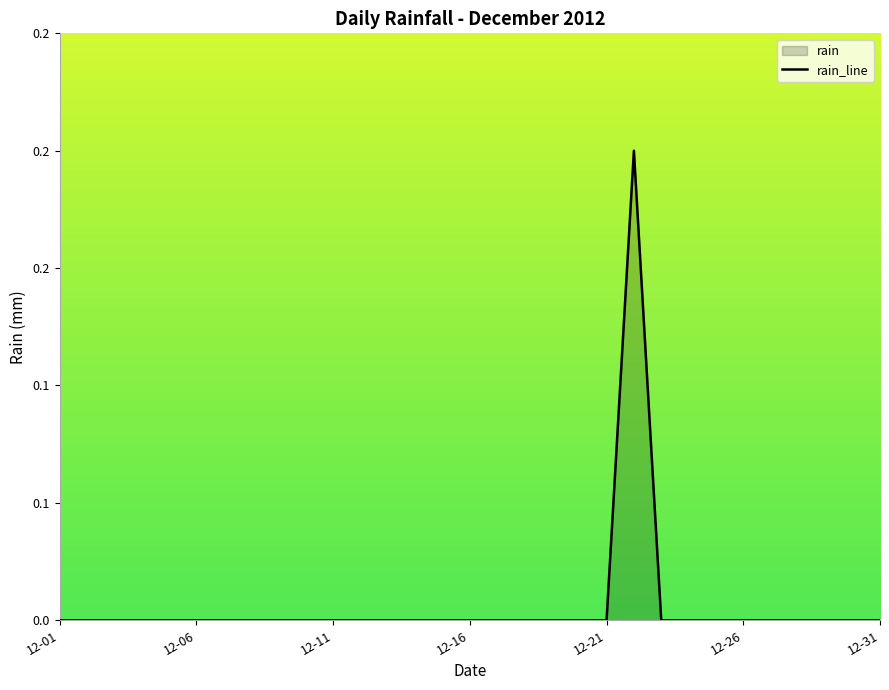

At which category does the data reach its first local peak?

2012-12-22